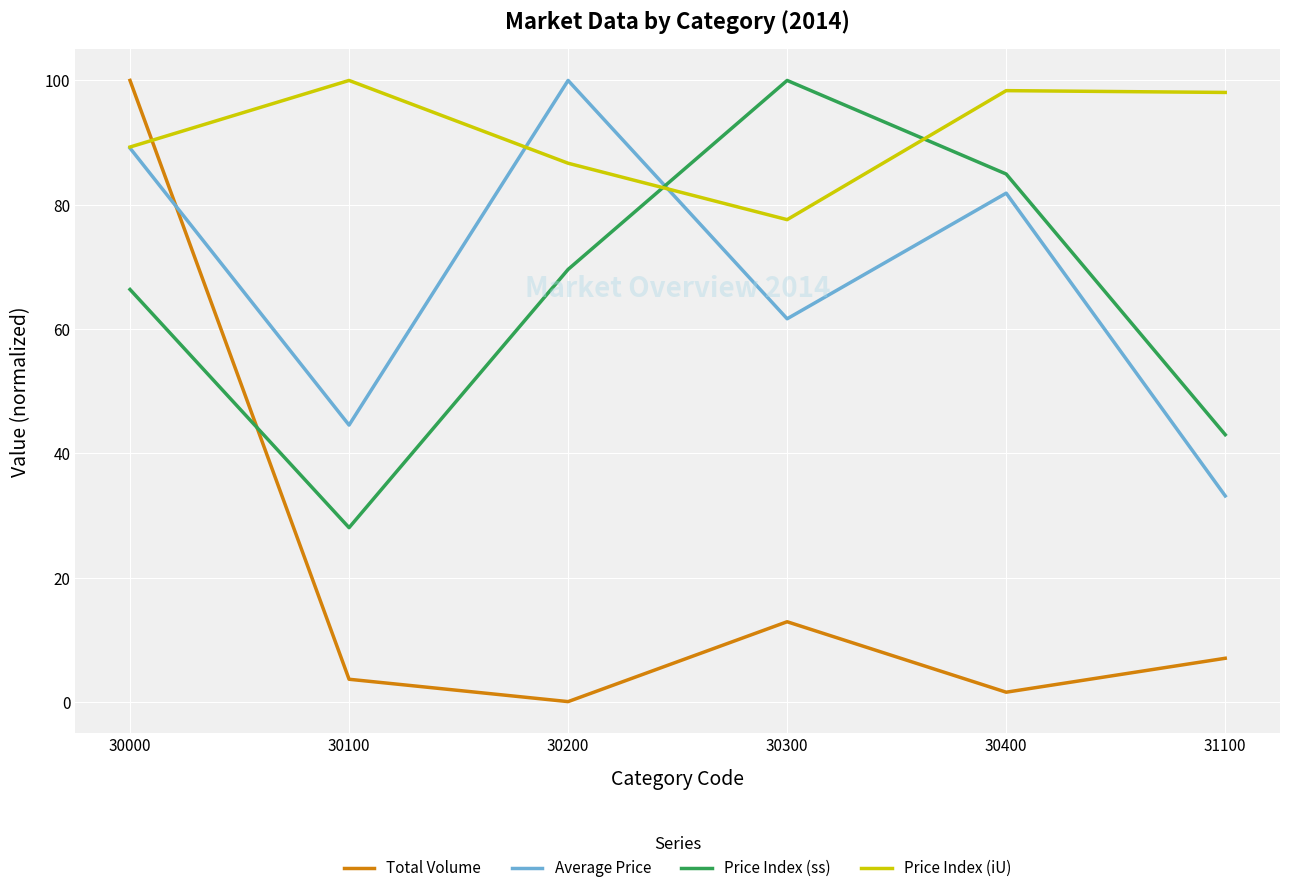

What is the difference between the second highest and second lowest values in the Total Volume series?

11.3